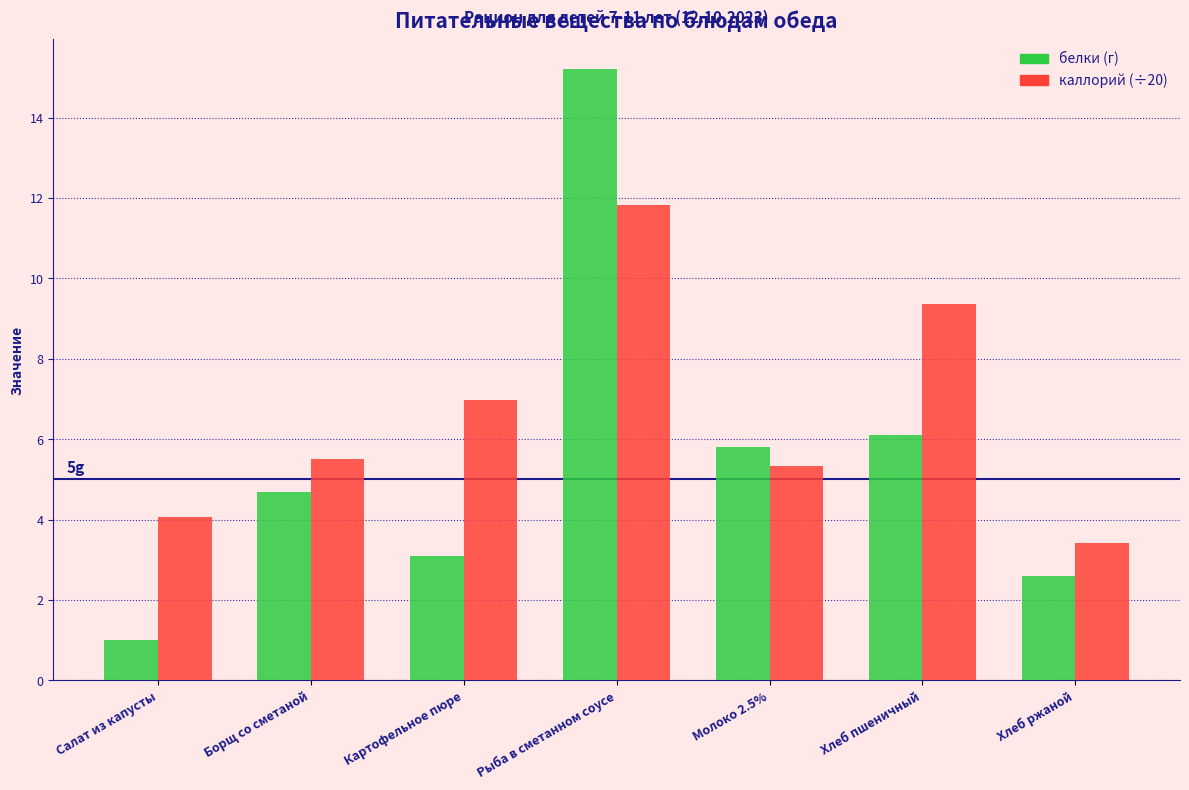

Reading left to right, extract all data points from this chart.

белки: 1.0	4.7	3.1	15.2	5.8	6.1	2.6
каллорий (÷20): 4.1	5.5	7.0	11.8	5.3	9.4	3.4